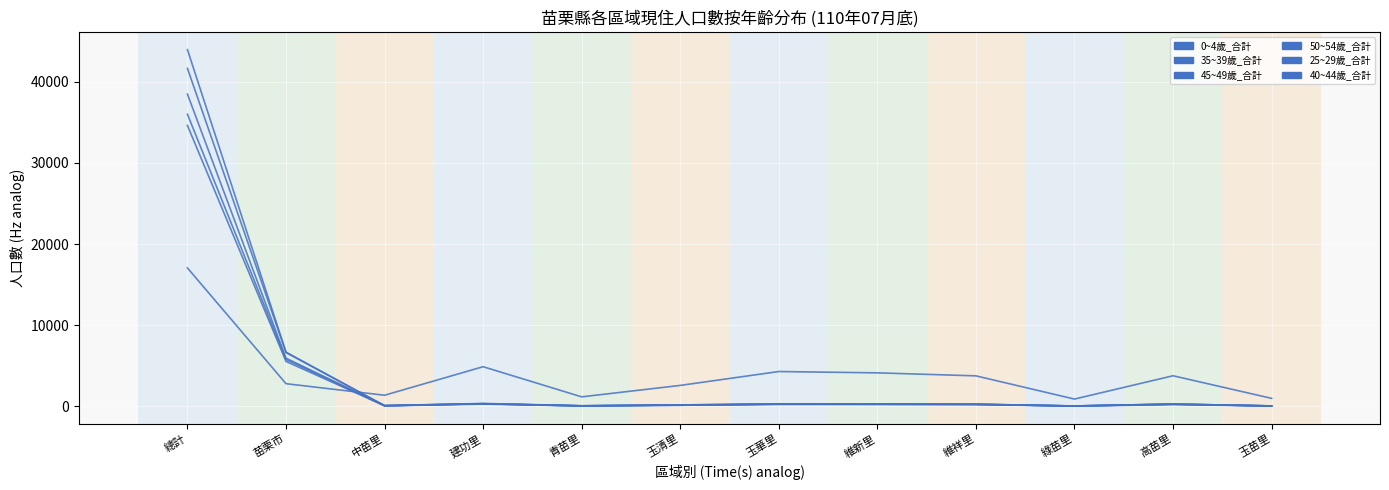

What is the spread (max minus min) of values at 高苗里?

3555